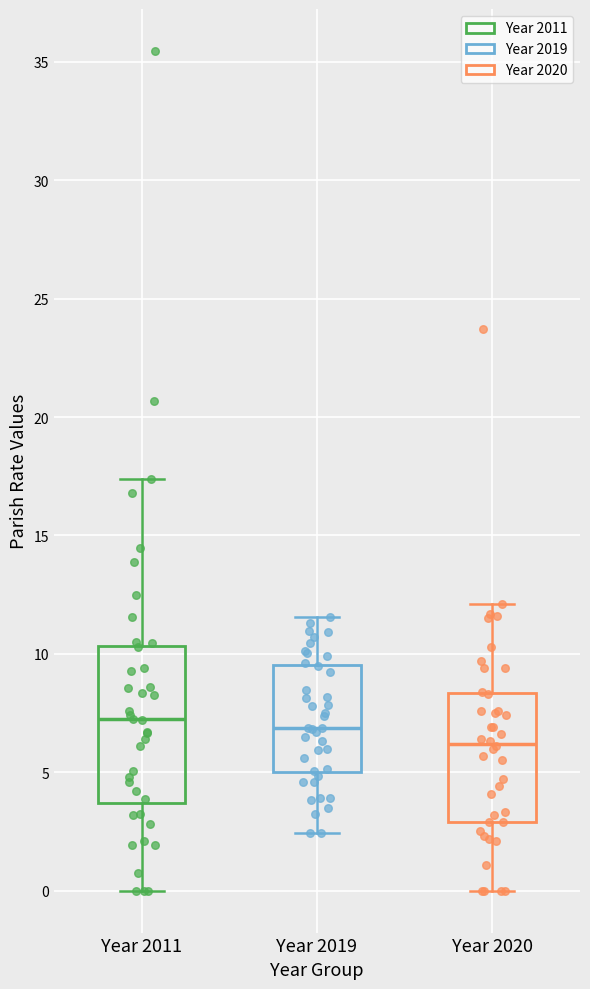

Where does the lower whisker of the box for Year 2020 end on the y-axis? The values are not printed on the chart, so give them approximately, as read against the axis.

0.0